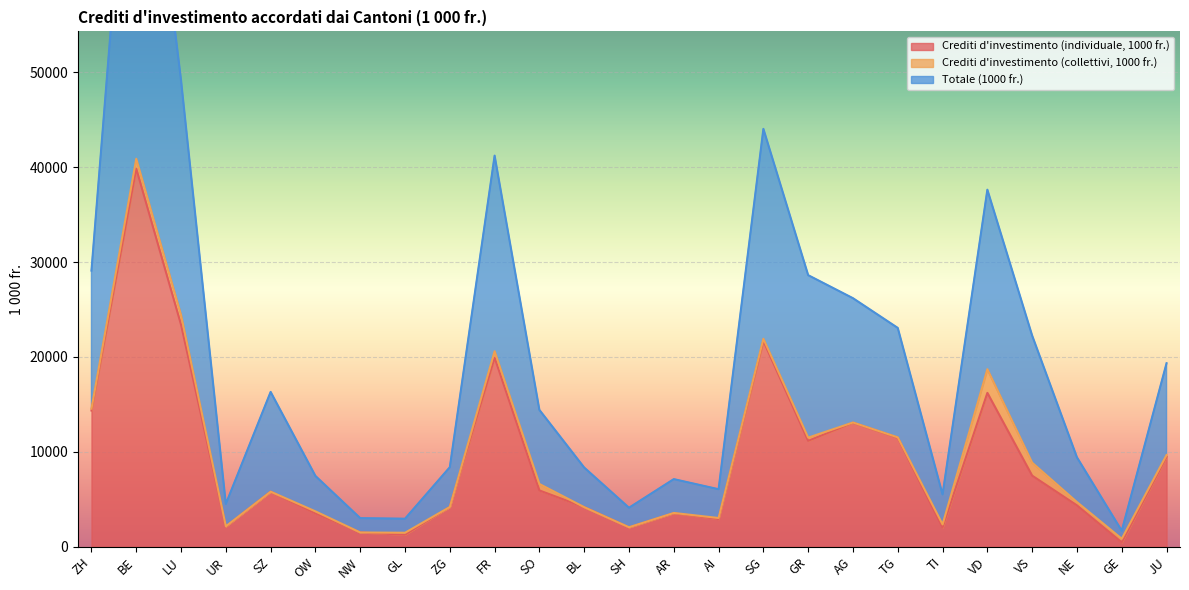

True or false: Crediti d'investimento (individuale, 1000 fr.) has more than 2 points higher than both neighbors.

True